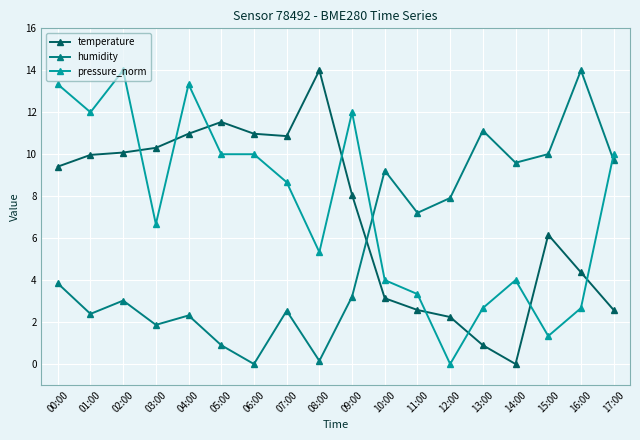

Is this an area chart (filled region under the line)?

No